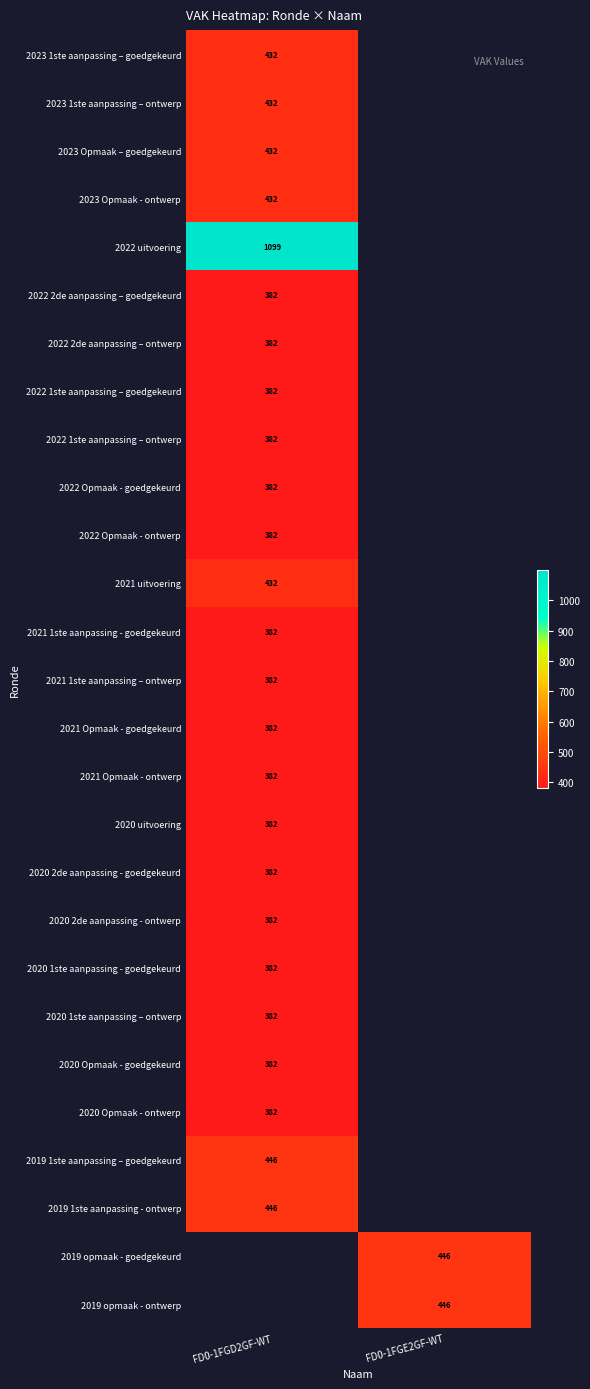

What is the difference between the highest and lowest values at FD0-1FGD2GF-WT?

717.0